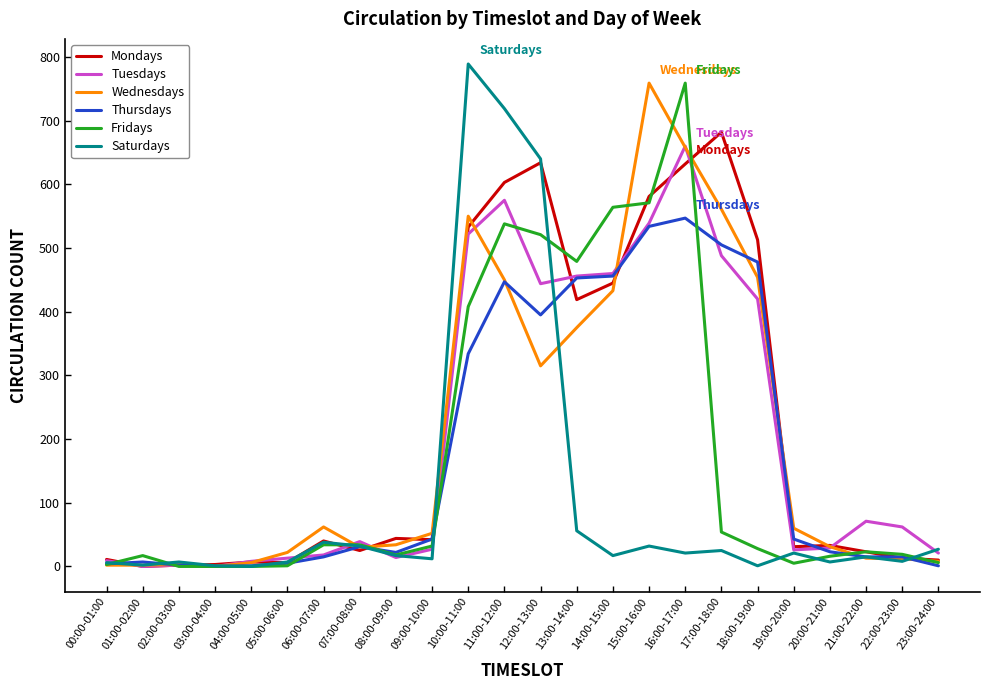

Count the number of categories in the chart.

24